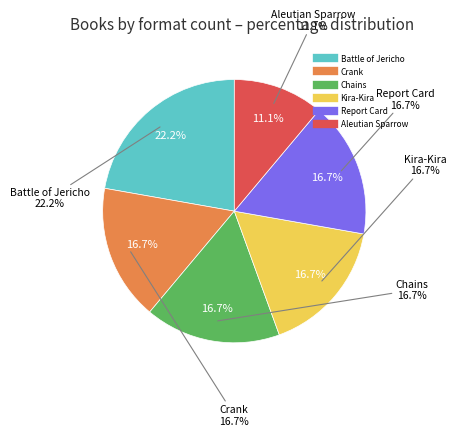

Rank the categories by value from highest to lowest.

Battle of Jericho, Crank, Chains, Kira-Kira, Report Card, Aleutian Sparrow